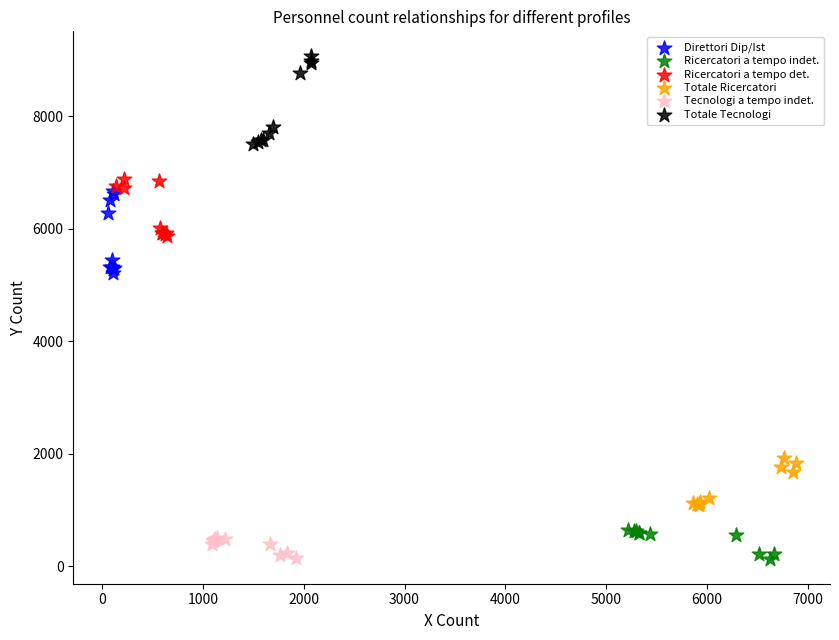

Which series contains the highest Y value?

Totale Tecnologi